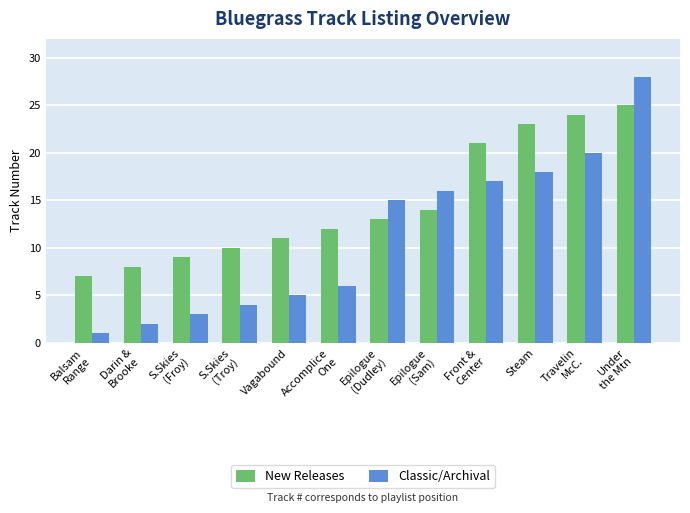

What is the sum of the Classic/Archival values at Darin &
Brooke and S.Skies
(Troy)?

6